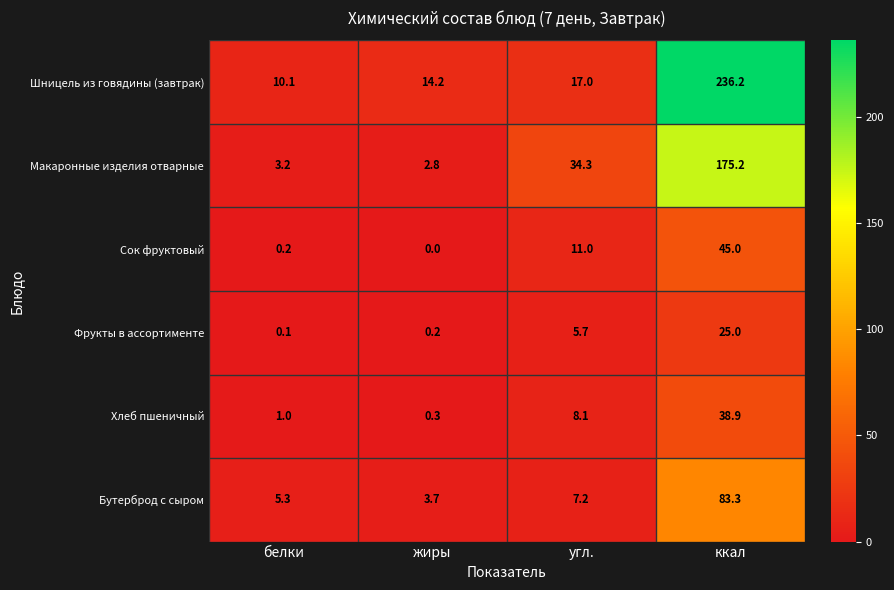

Reading right to left, list all the values displayed in this chart.

Шницель из говядины (завтрак): 236.2	17.0	14.2	10.1
Макаронные изделия отварные: 175.2	34.3	2.8	3.2
Сок фруктовый: 45.0	11.0	0.0	0.2
Фрукты в ассортименте: 25.0	5.7	0.2	0.1
Хлеб пшеничный: 38.9	8.1	0.3	1.0
Бутерброд с сыром: 83.3	7.2	3.7	5.3